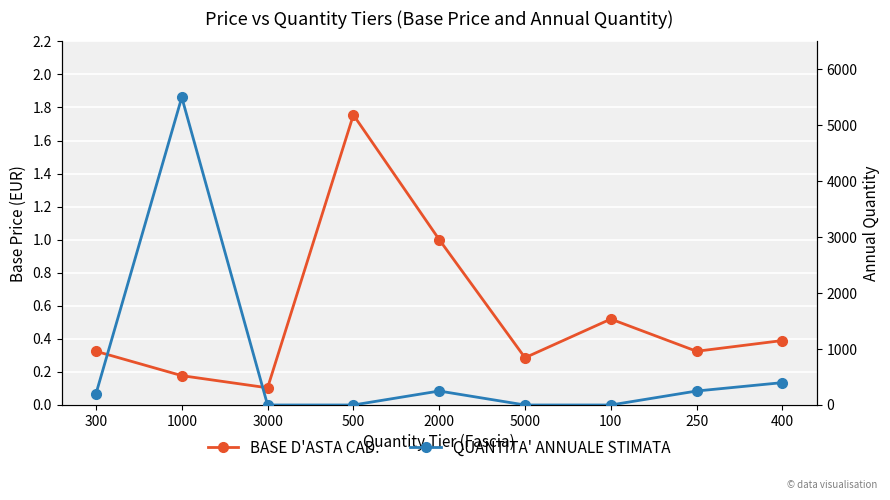

Reading left to right, extract all data points from this chart.

BASE D'ASTA CAD.: 0.3	0.2	0.1	1.8	1.0	0.3	0.5	0.3	0.4
QUANTITA' ANNUALE STIMATA: 200.0	5500.0	0.0	0.0	250.0	0.0	0.0	250.0	400.0